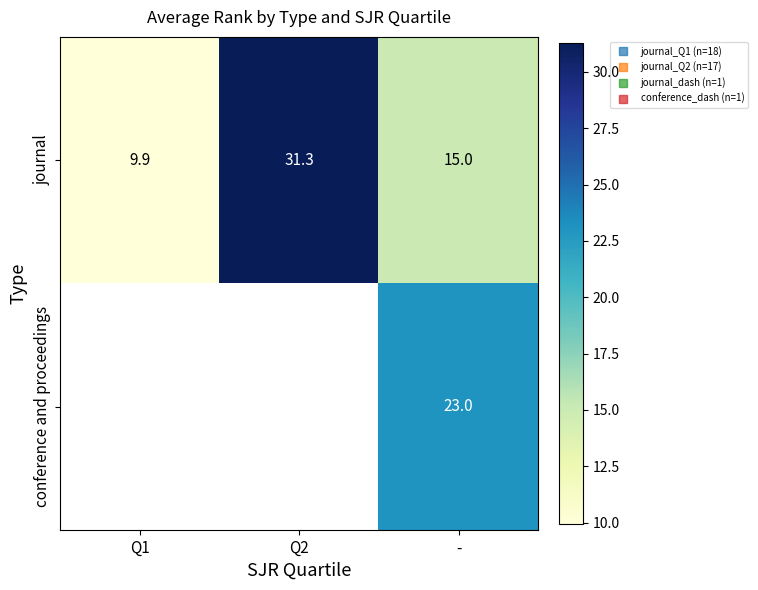

What is the sum of all journal values?

56.2